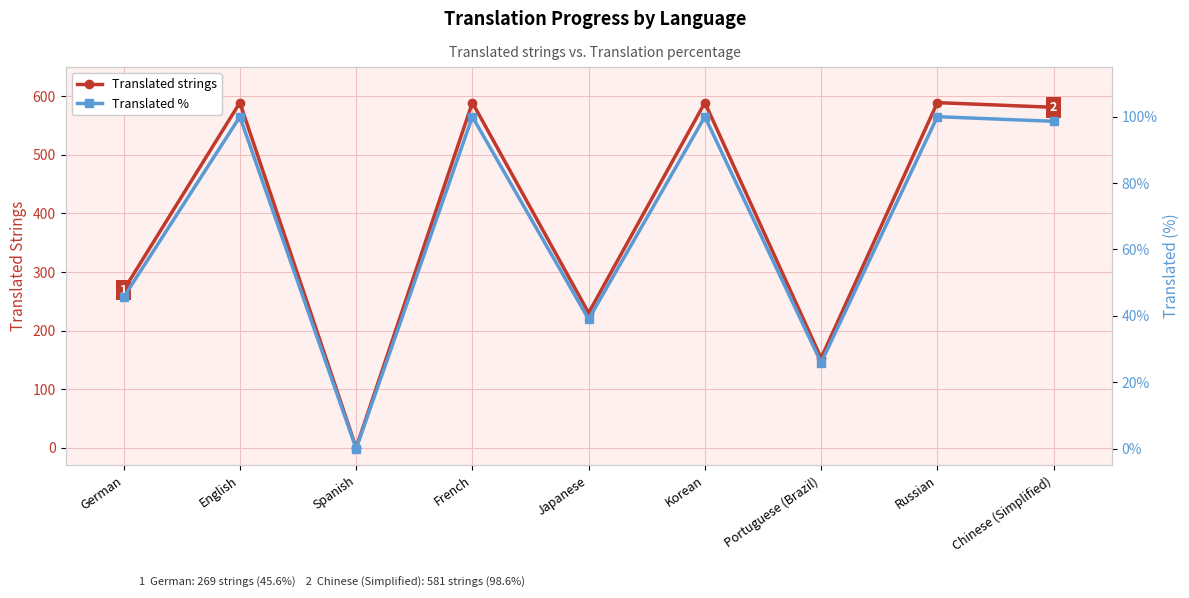

At which category does the chart reach its minimum across all series?

Spanish